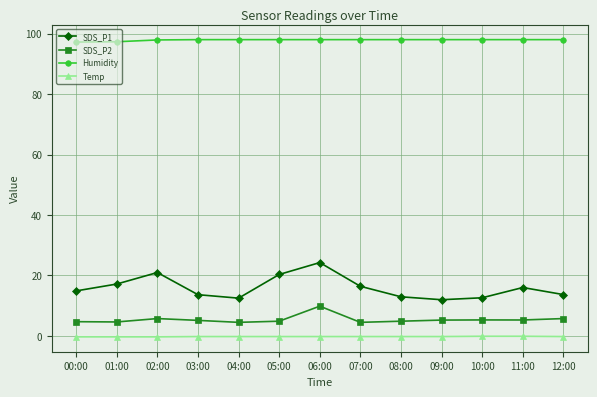

What is the minimum value for SDS_P1?

12.0